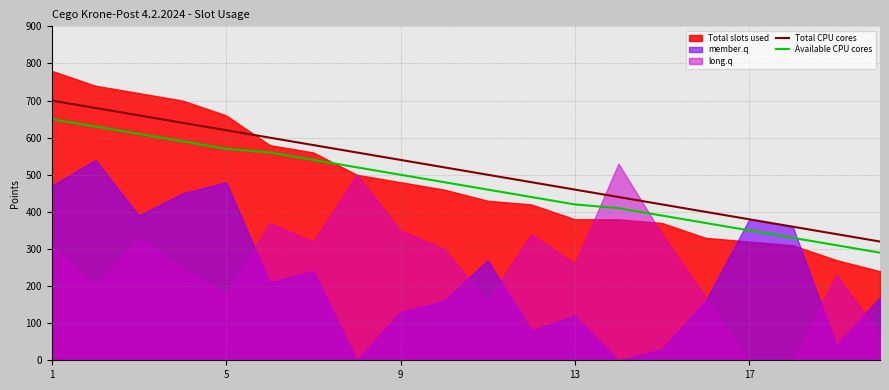

What is the average value of the Total CPU cores series?

510